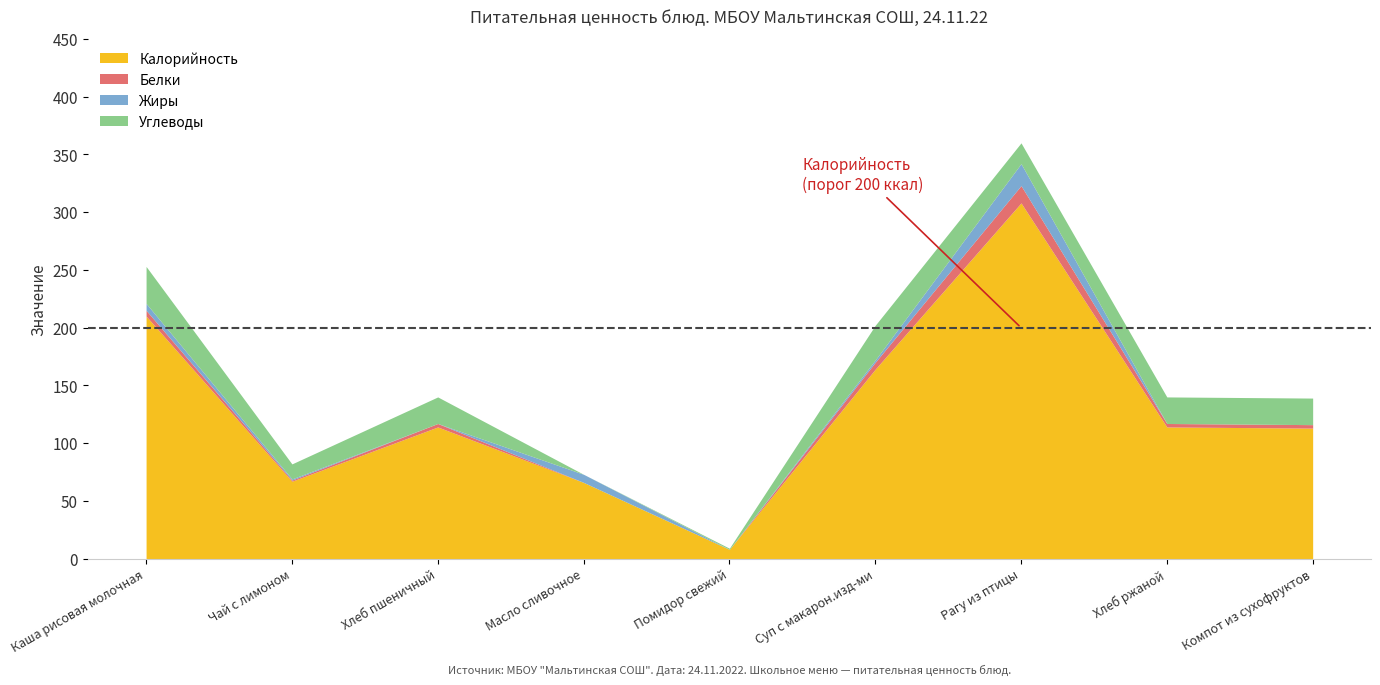

At which category is the sum across all series the highest?

Рагу из птицы